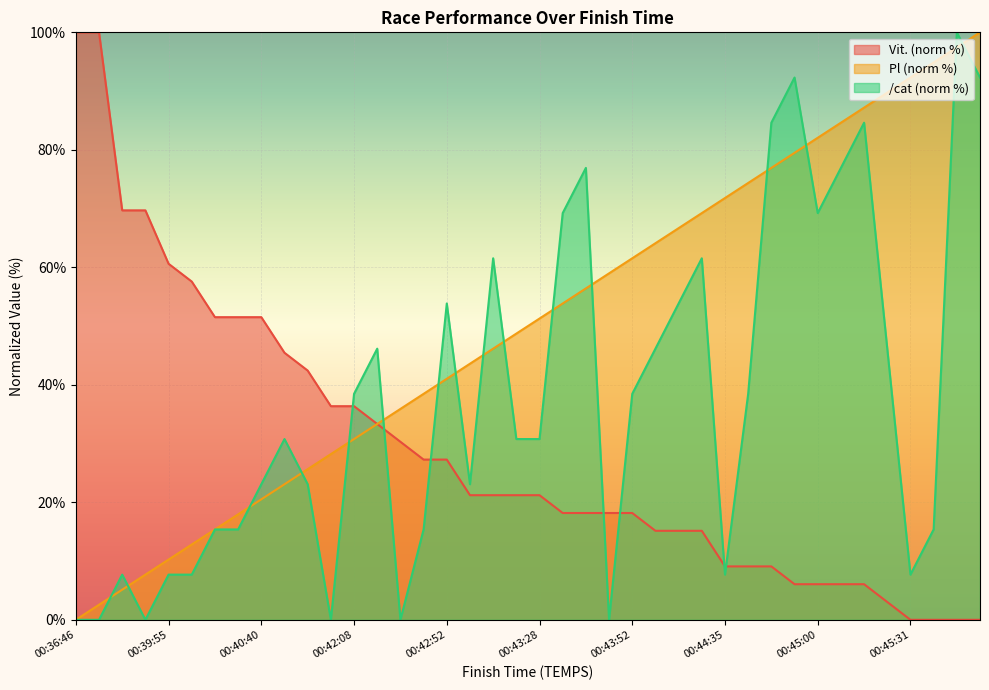

What position from the left is 00:43:52?

25